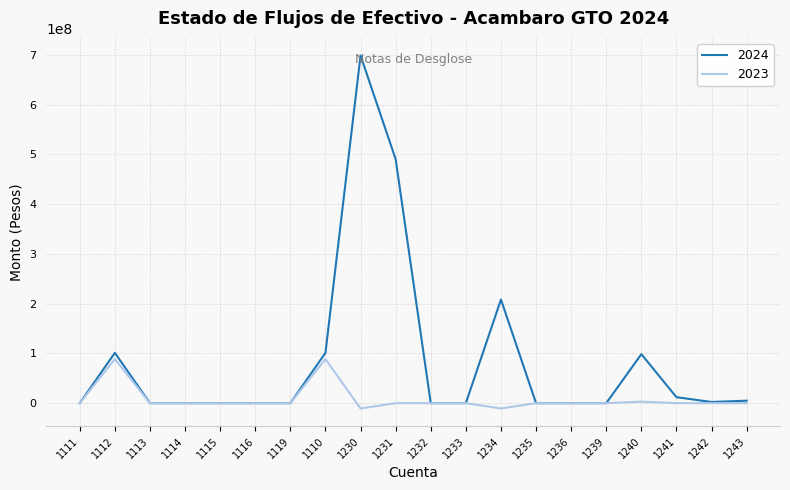

How many values in the 2024 series are below 21988?

10